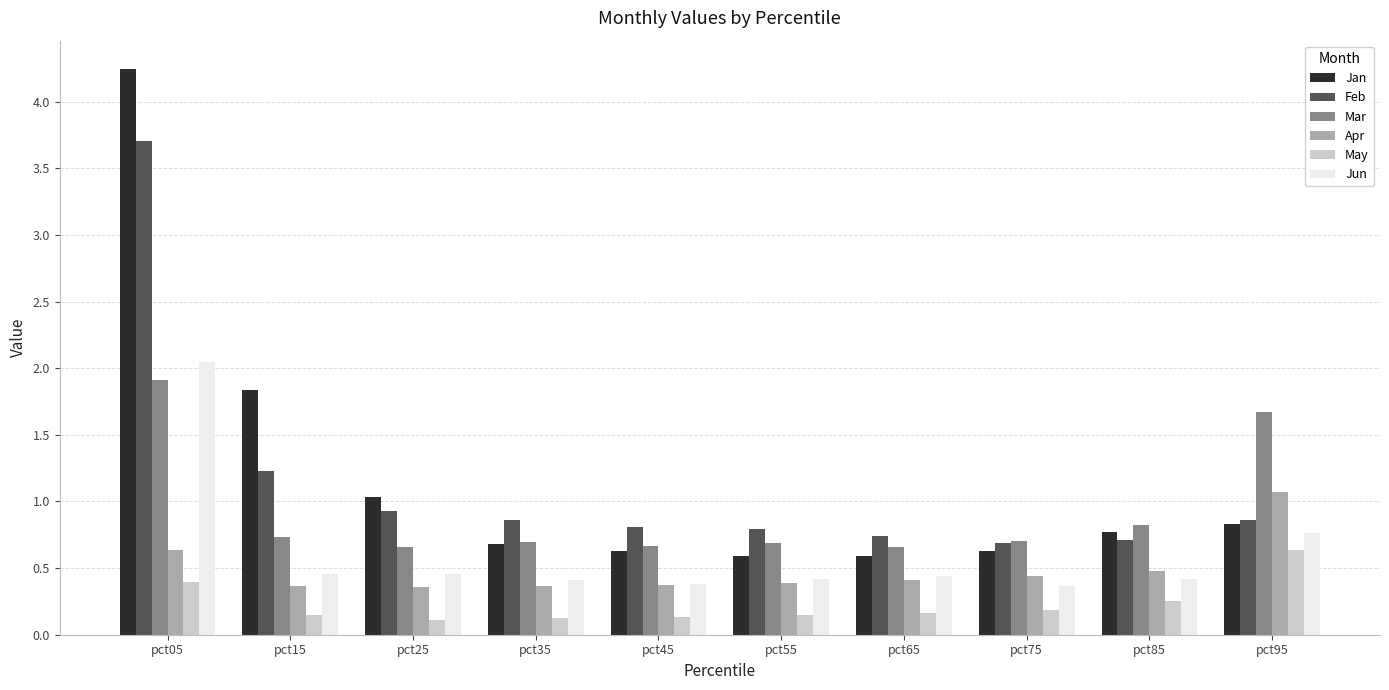

What is the difference between the maximum and minimum values in the Jun series?

1.7